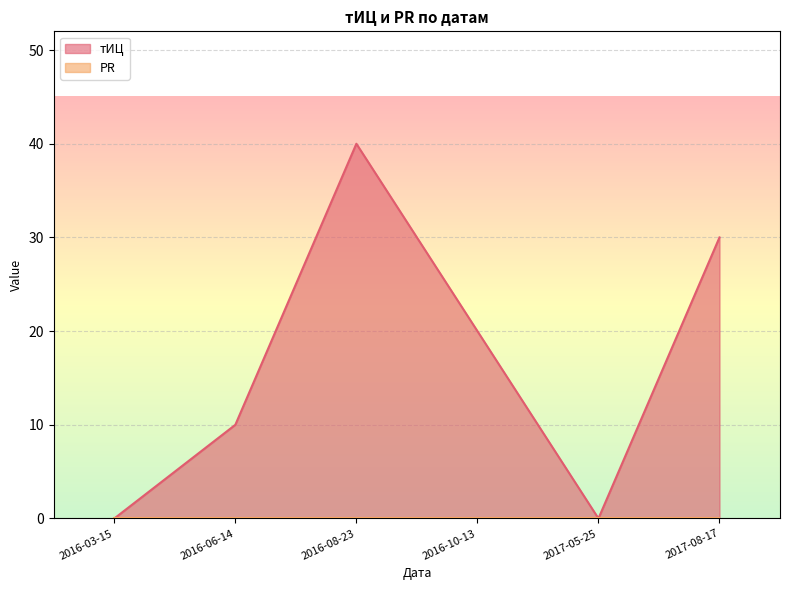

True or false: the data shows 40 at 2016-08-23.

True